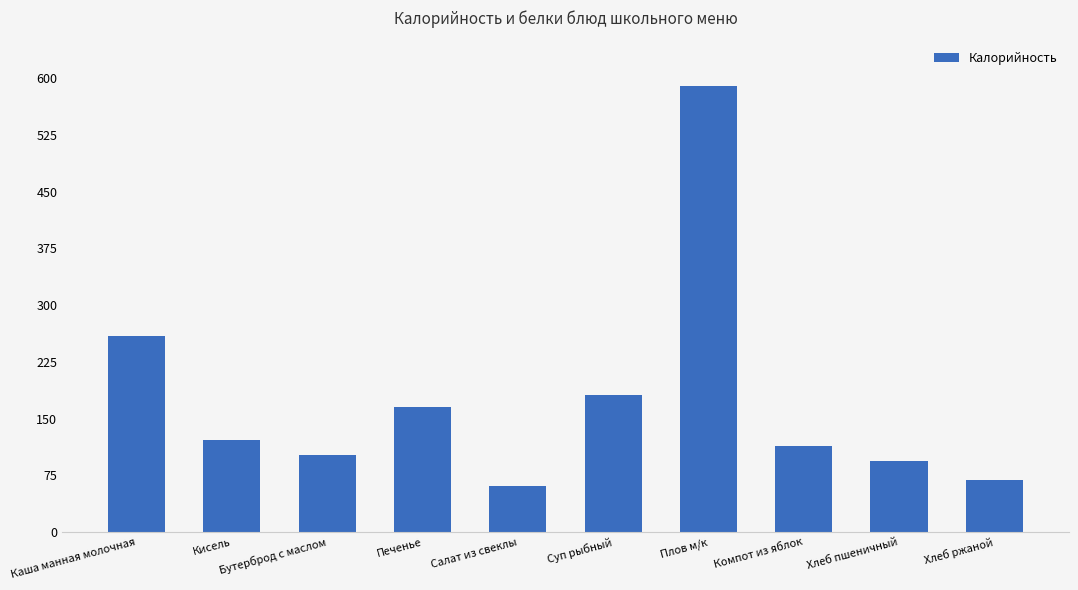

The value at Кисель is 41.6. True or false?

False